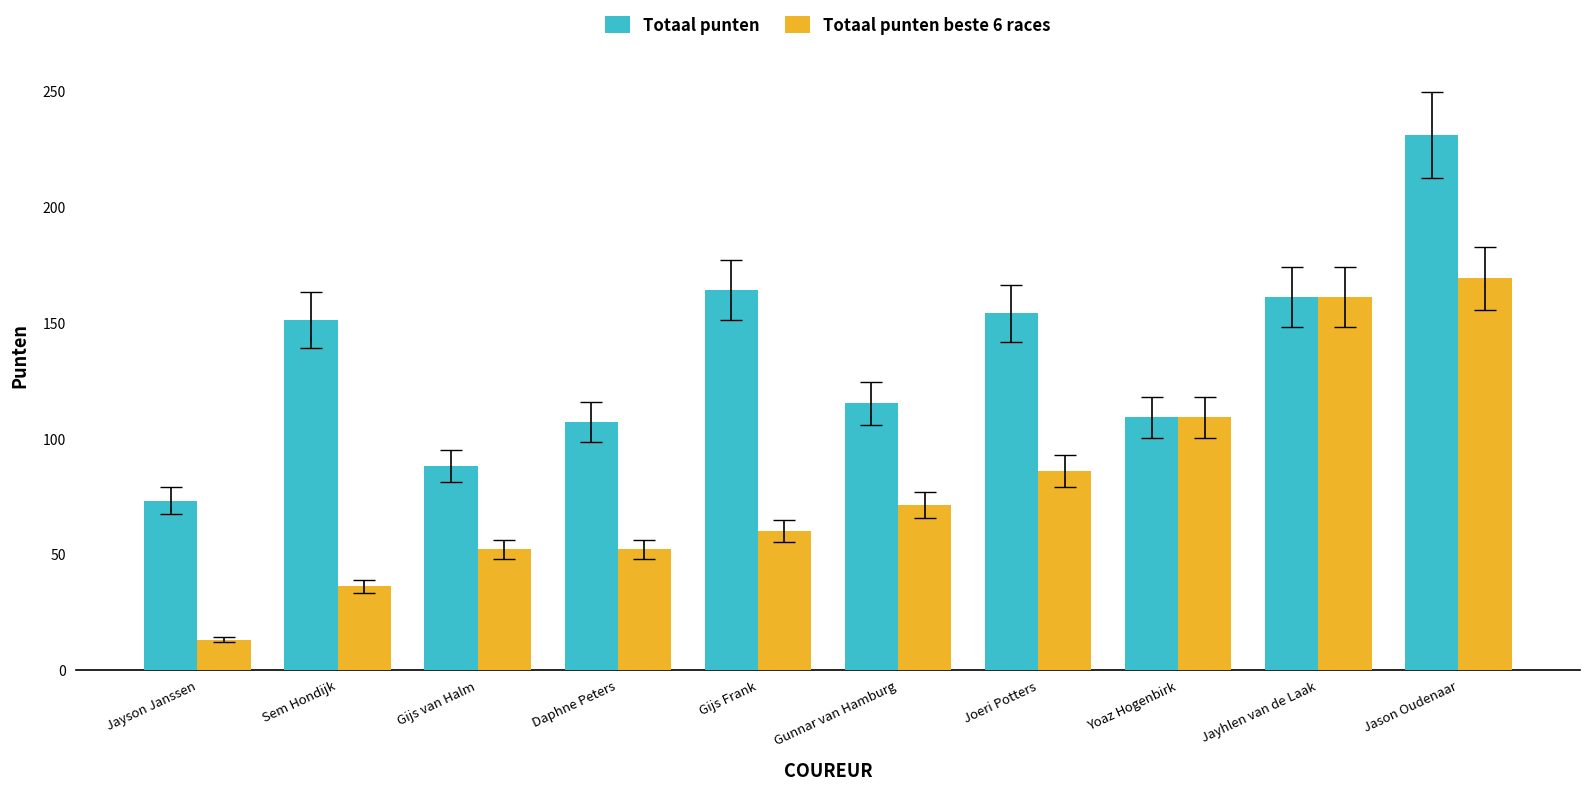

How many bars are there in each group?

2